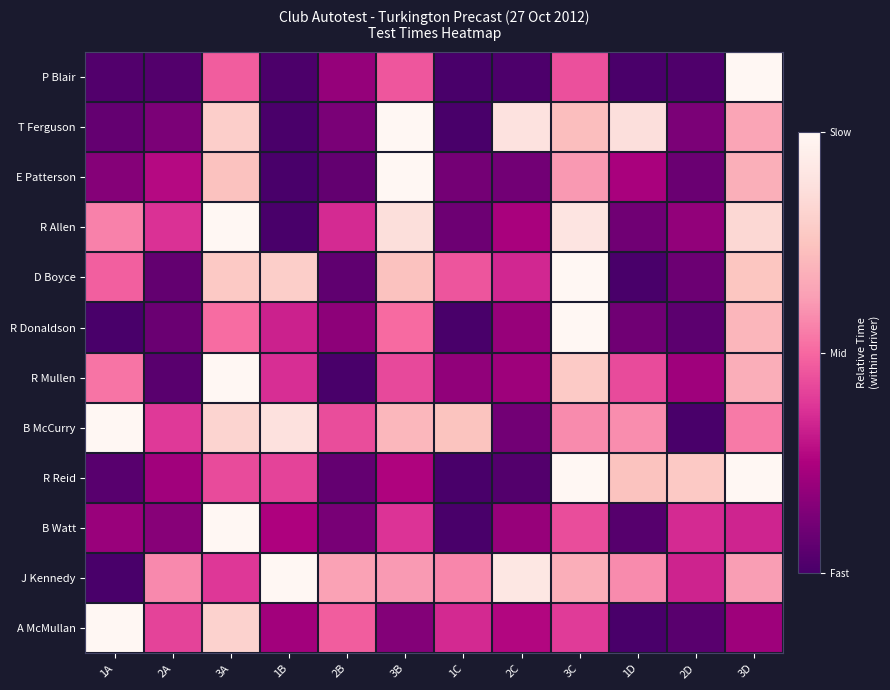

What is the total value across all series at 1A?

4.1